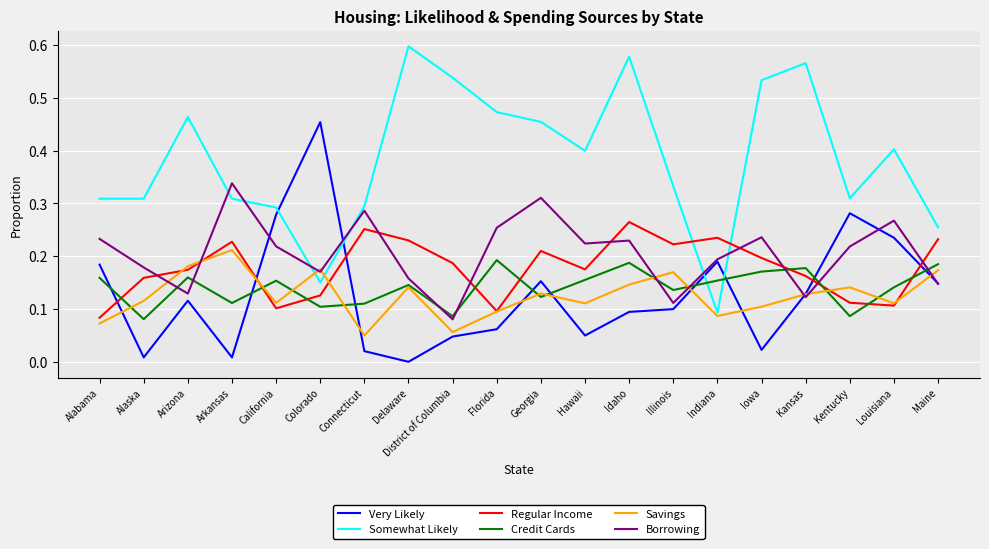

What position from the right is Colorado?

15